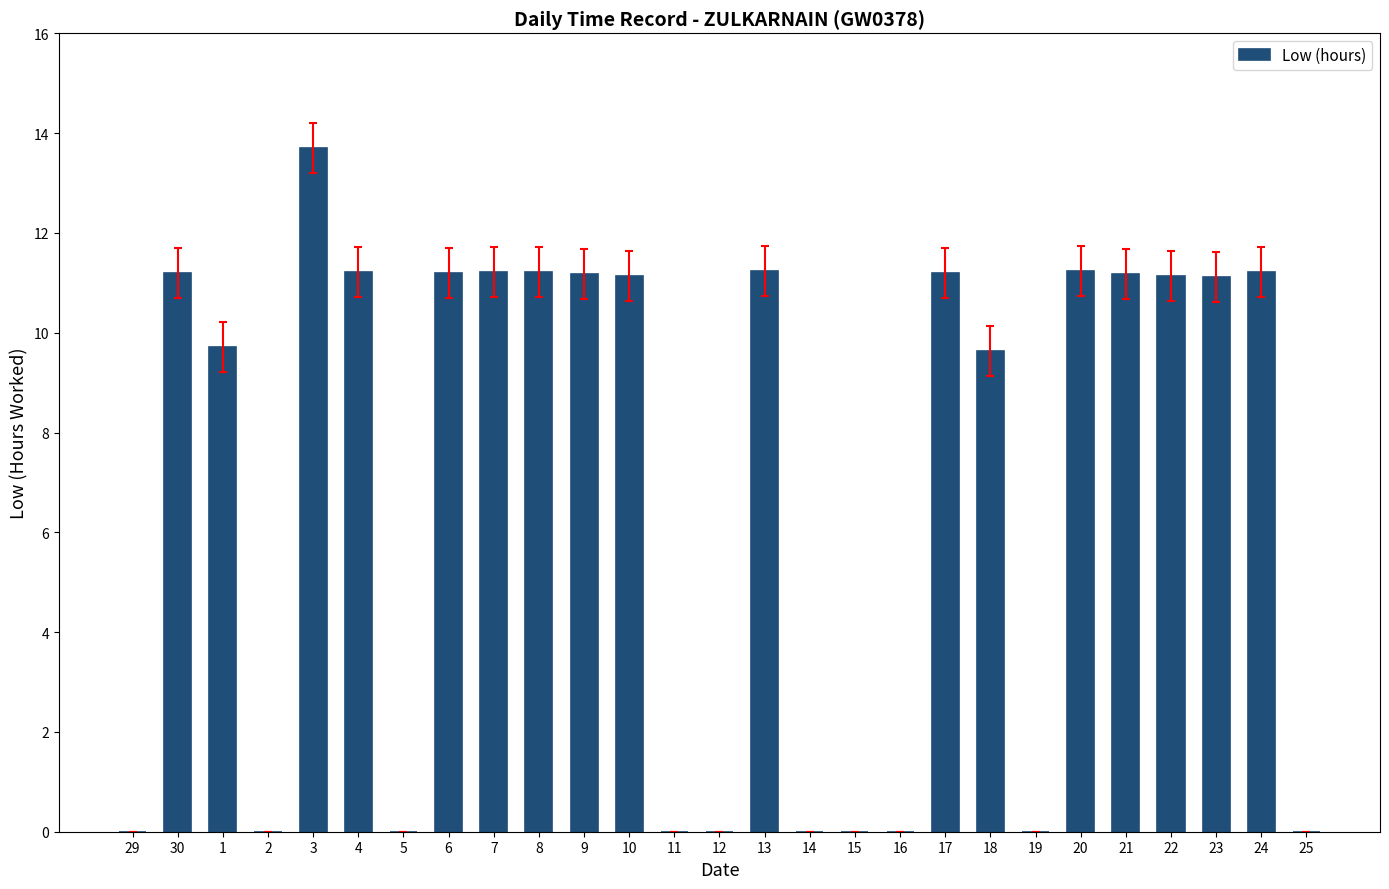

How many categories are shown in the chart?

27